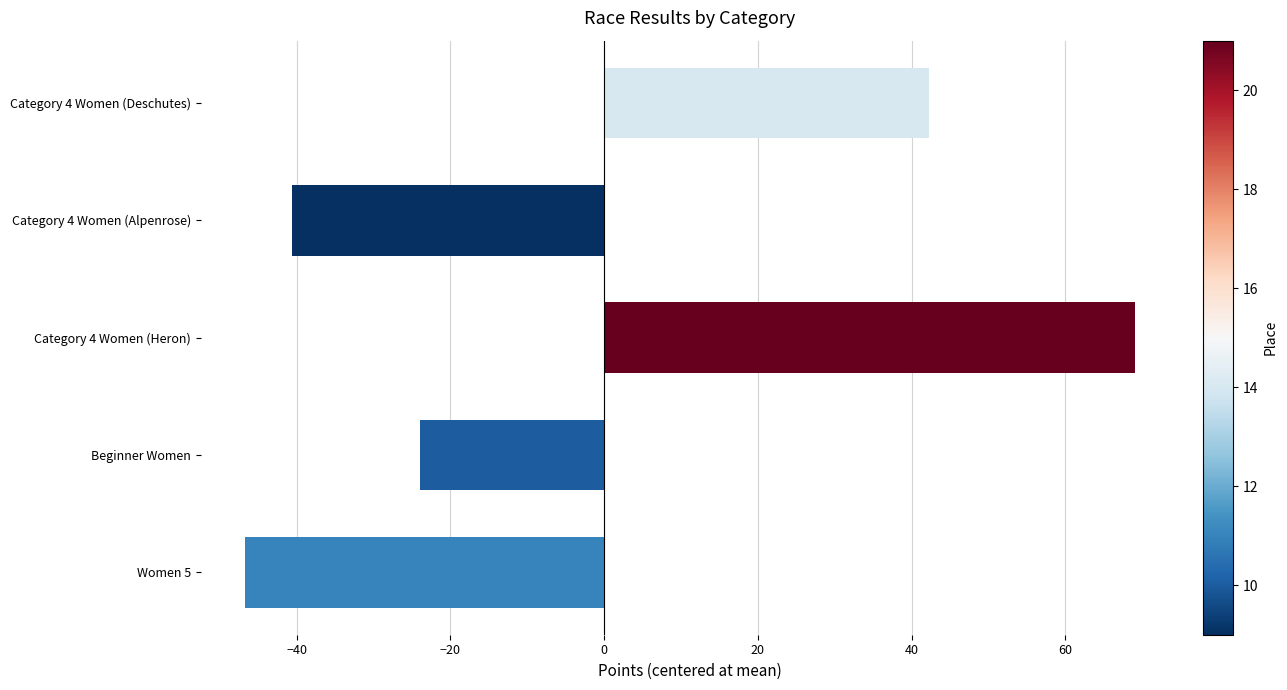

Which label corresponds to the largest value in the chart?

Category 4 Women (Heron)